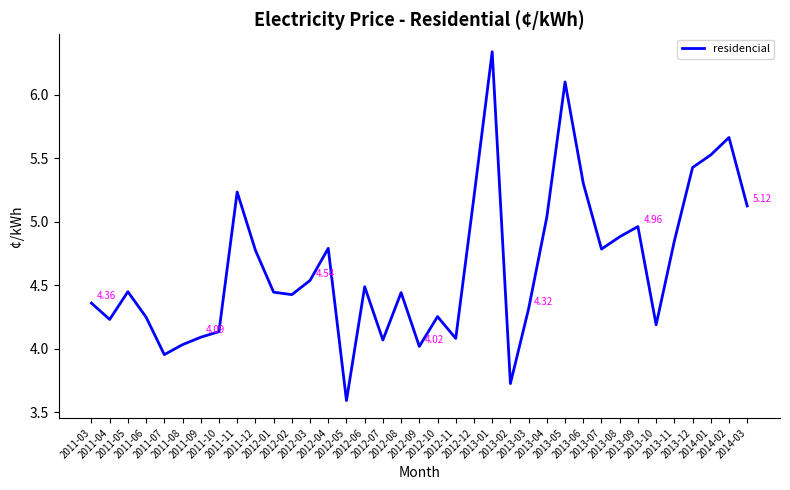

What is the average value?

4.7